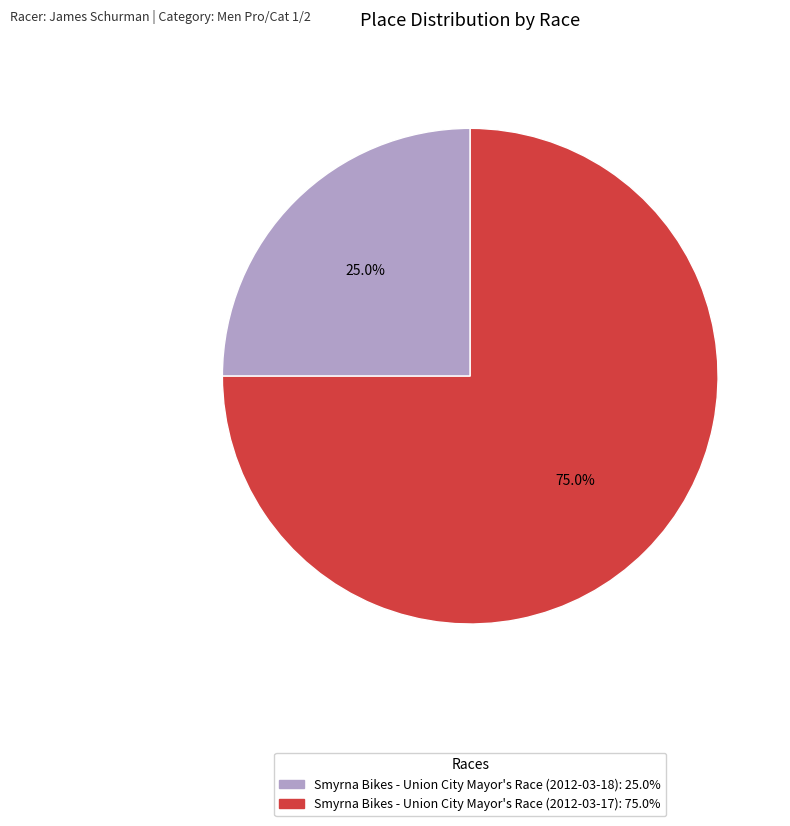

To the nearest percent, what is the average slice percentage?

50%